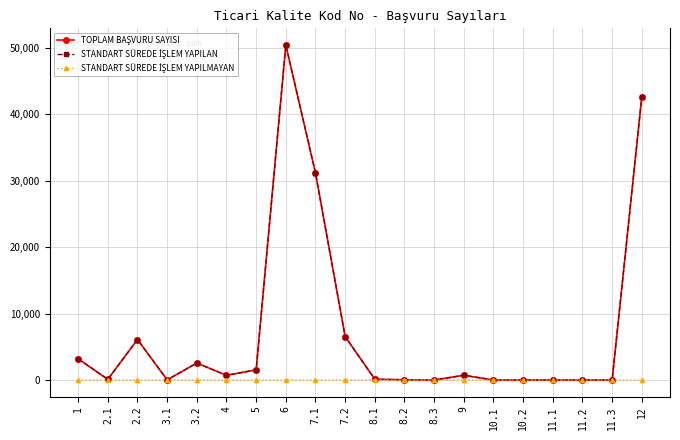

At which category is the sum across all series the highest?

6